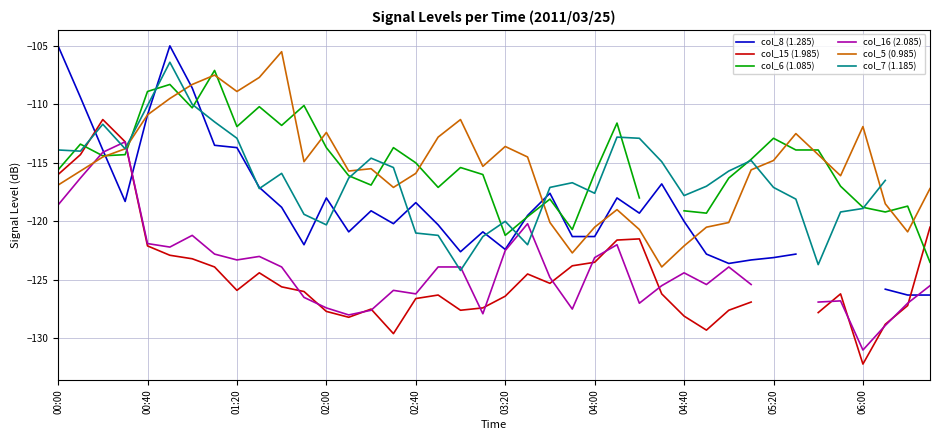

In col_6 (1.085), how many points are higher than both neighbors (excluding endpoints)?

11